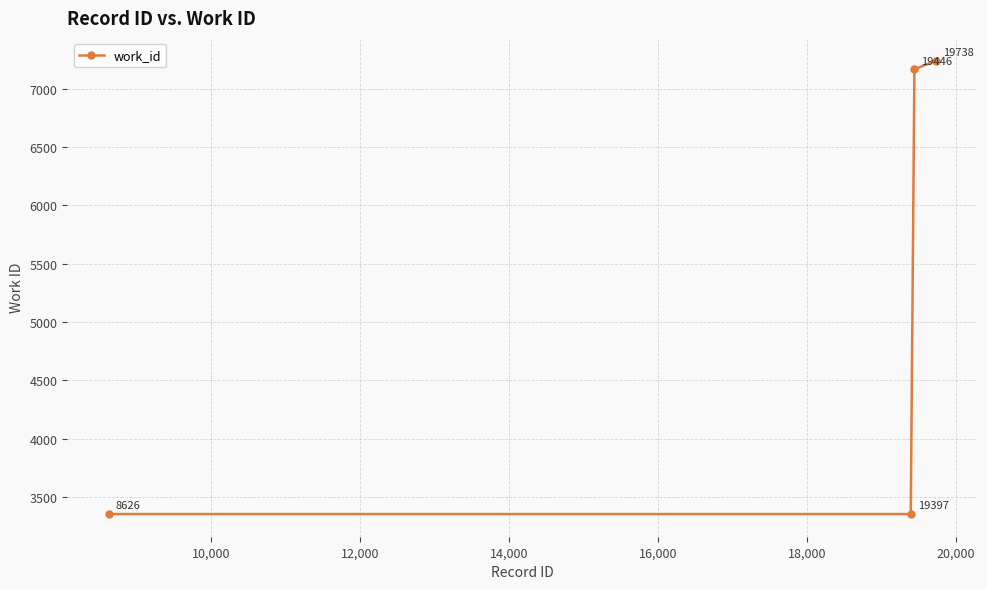

Does the chart display data point markers on the line(s)?

Yes